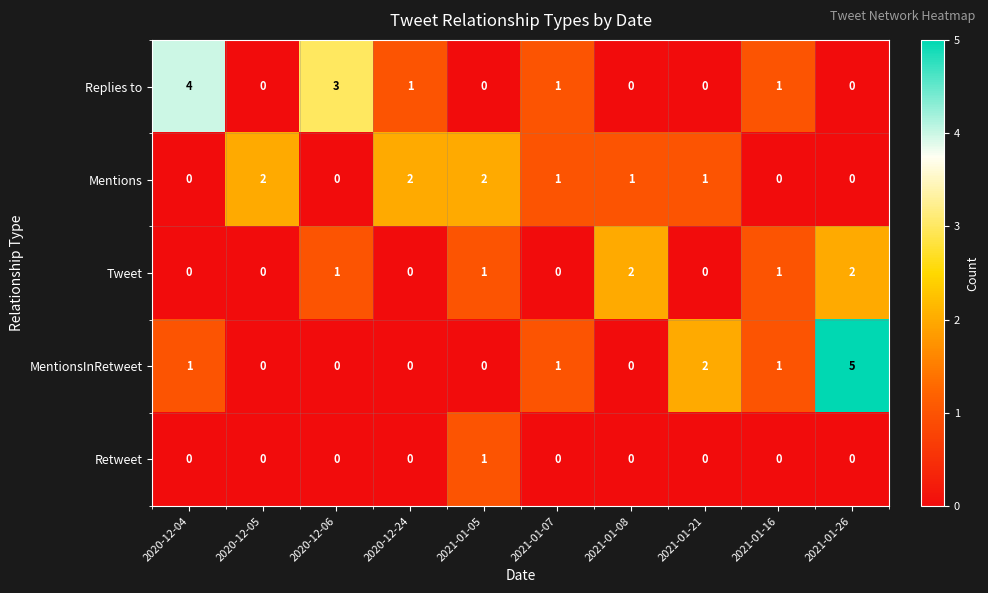

Is it true that Mentions equals 2 at 2020-12-05?

True